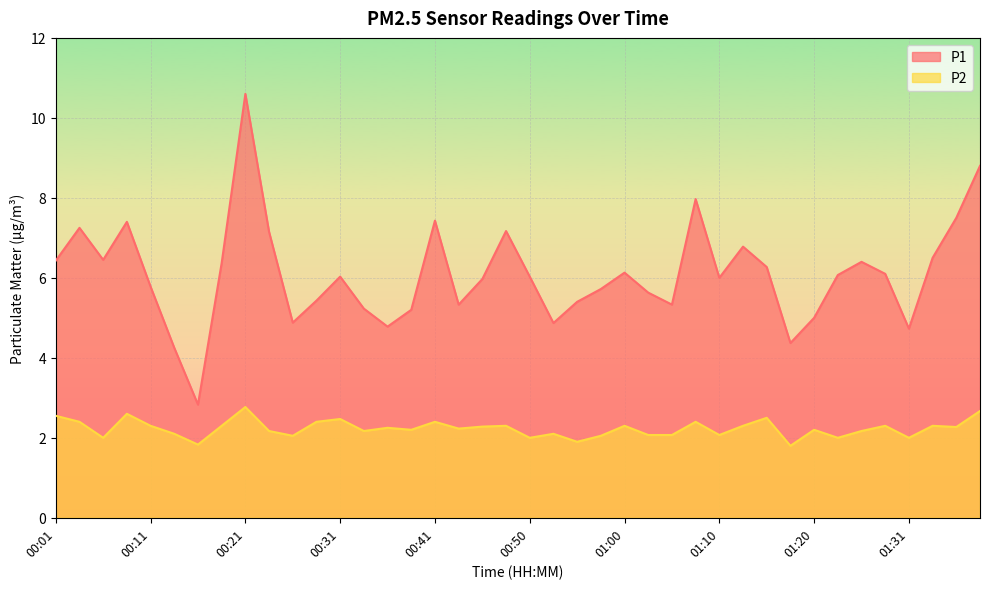

Does the chart display data point markers on the line(s)?

No